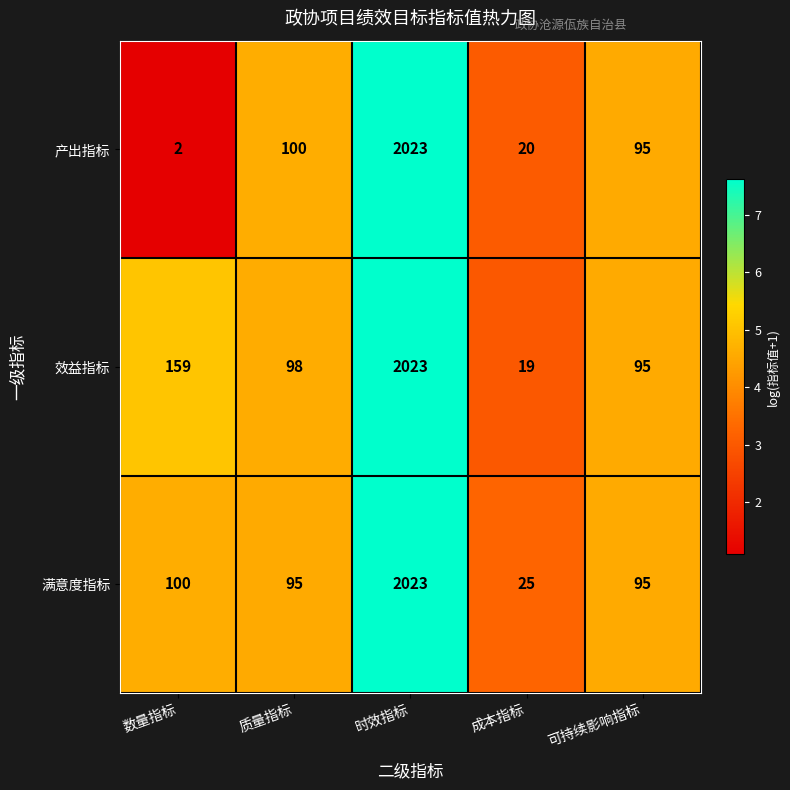

At which category is the sum across all series the highest?

时效指标